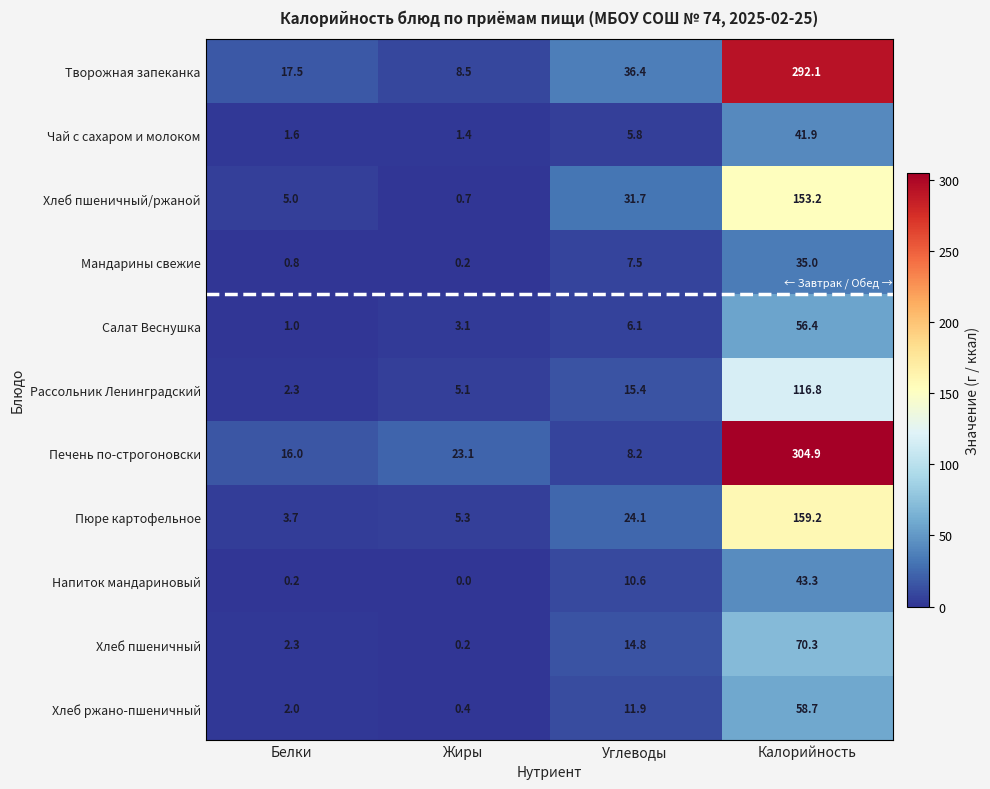

What is the sum of the Творожная запеканка values at Жиры and Калорийность?

300.6